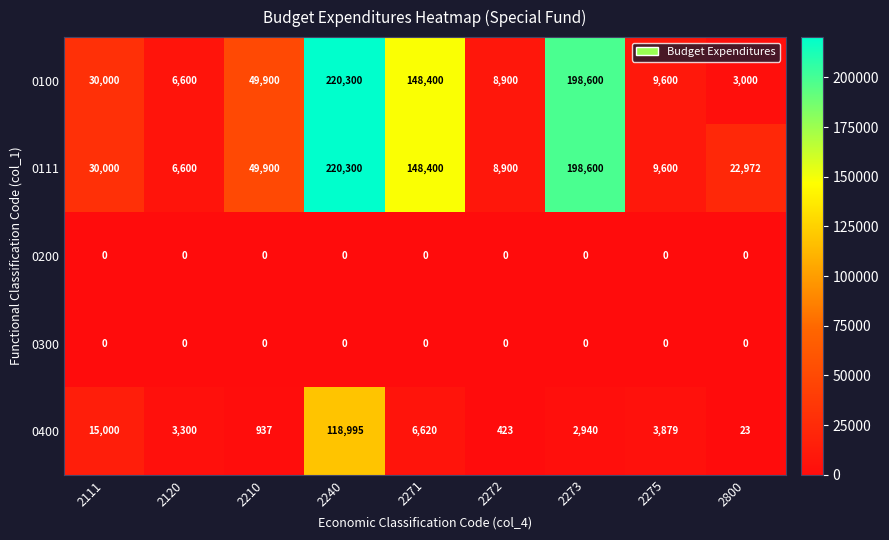

The value of 0111 at 2273 is 198600. True or false?

True